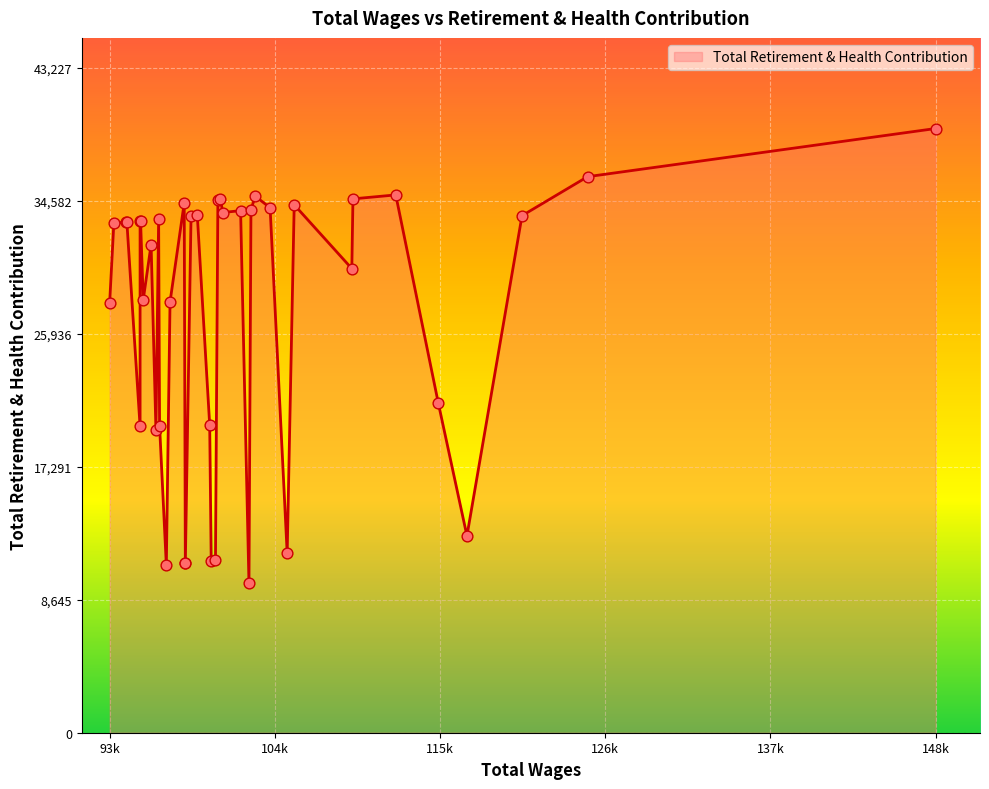

Which has a higher value, 109616 or 100808?

100808